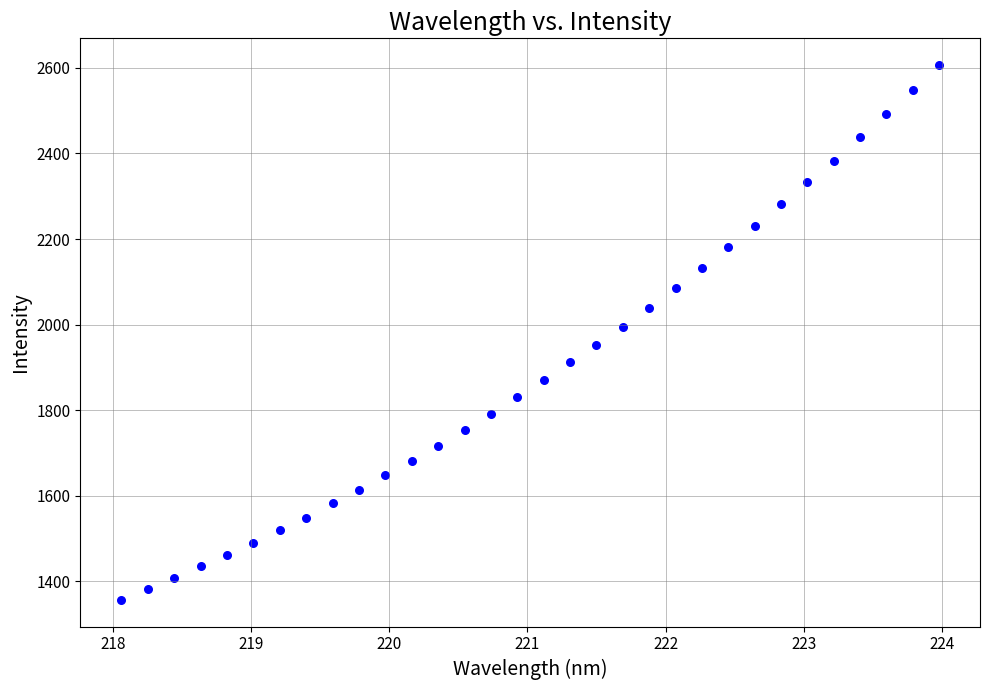

What is the range of Y values (max minus min)?

1249.8